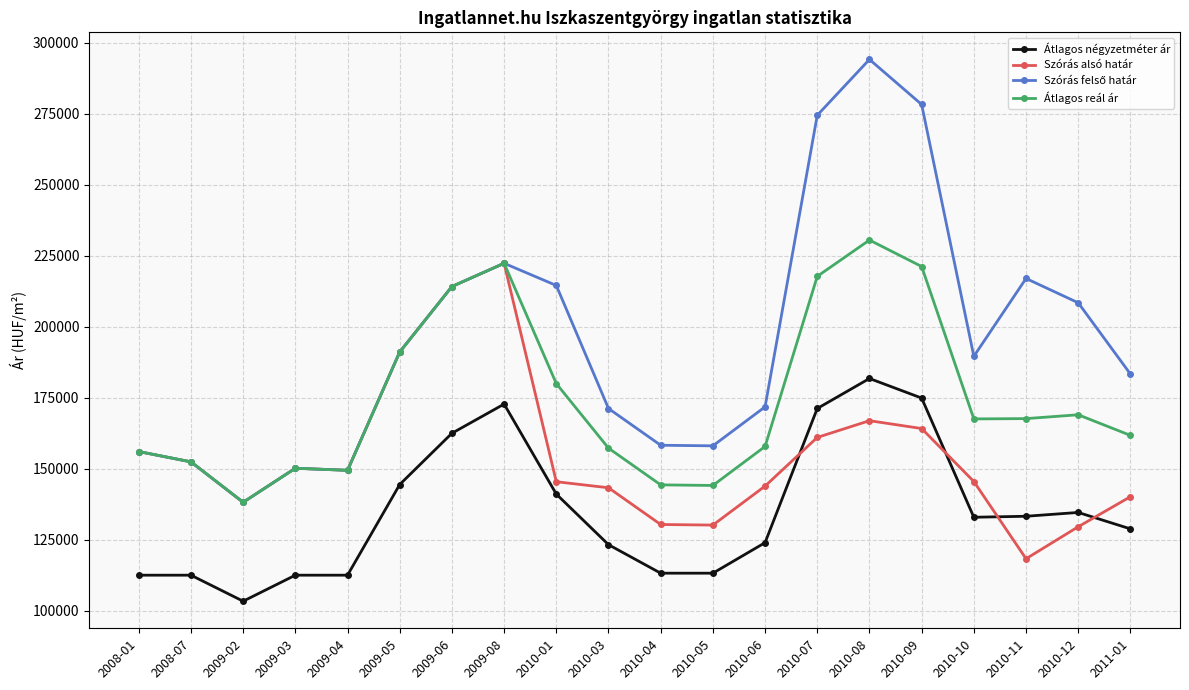

What is the approximate value of Átlagos reál ár at 2010-10?

167556